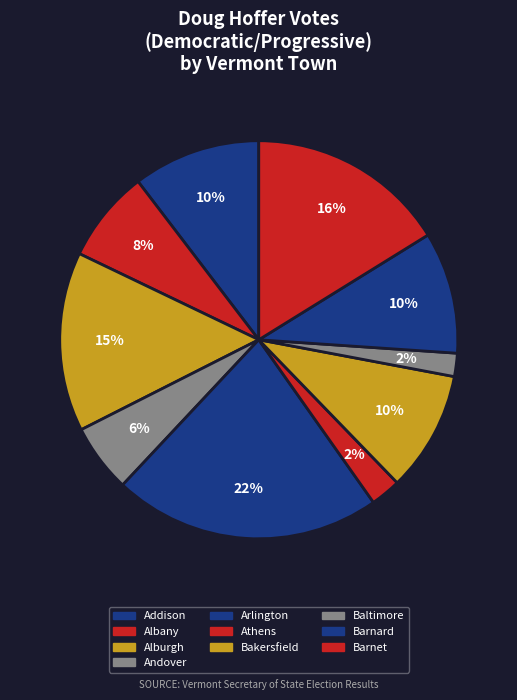

Does any single category account for the majority?

No